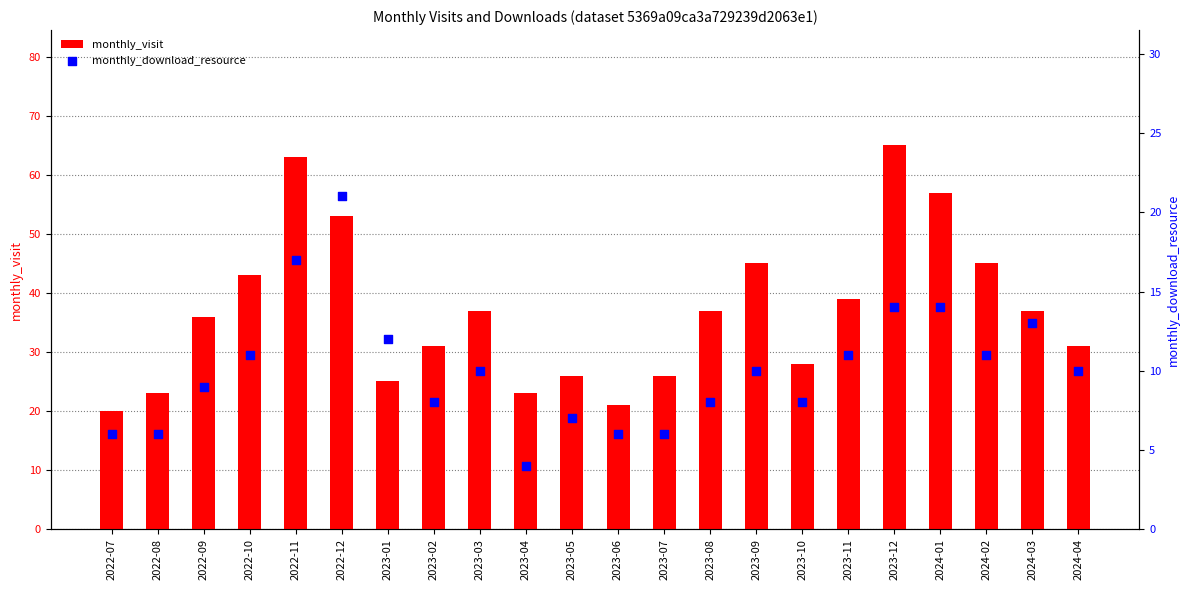

At which category is the sum across all series the highest?

2022-11